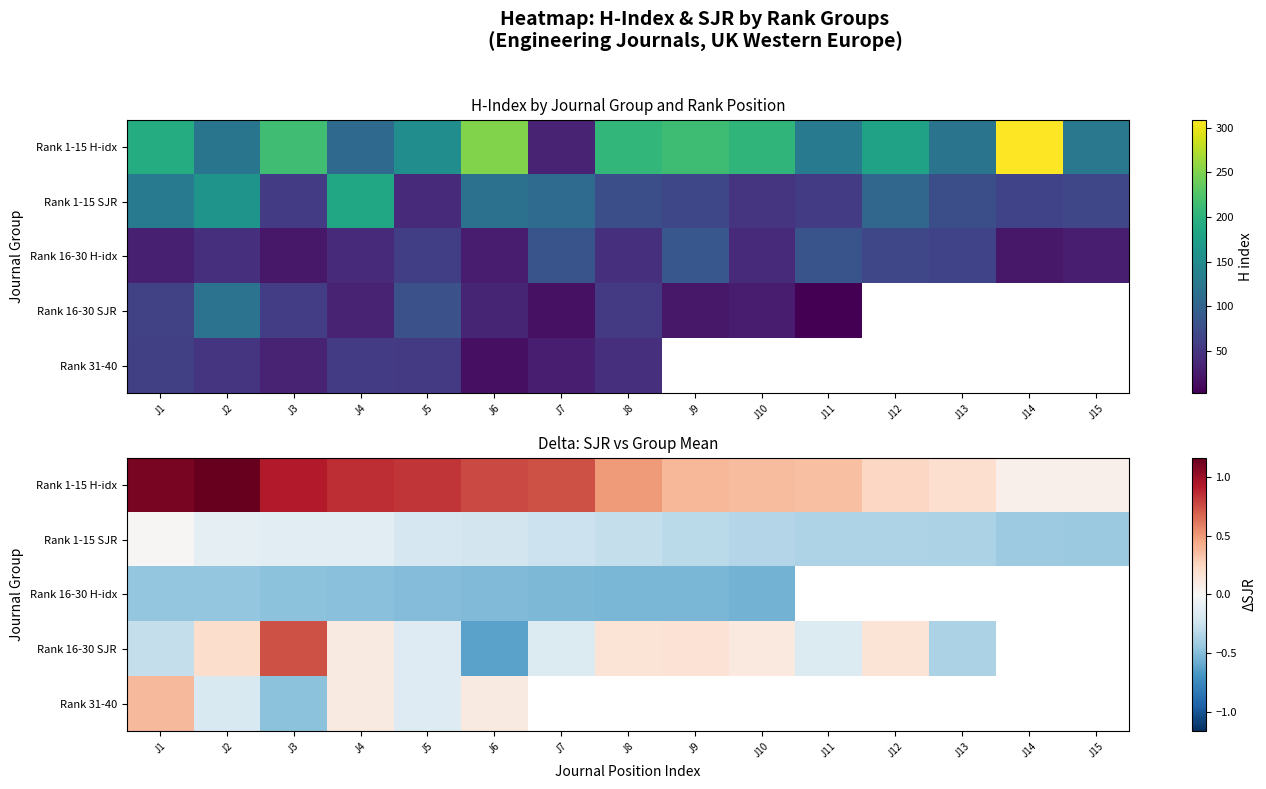

Is the value of Rank 1-15 SJR at J4 greater than the value of Rank 1-15 H-idx at J1?

No